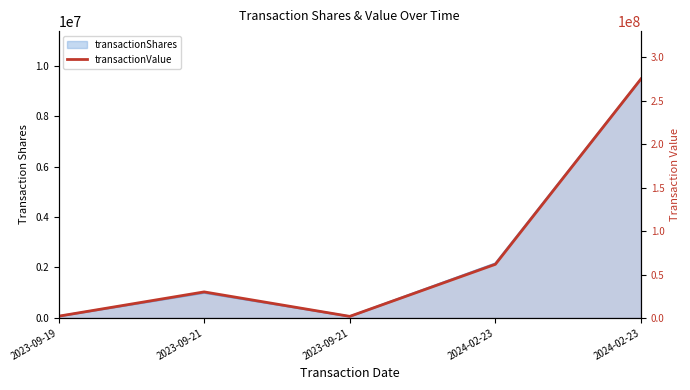

Where is the data nearest to the value 138556335?

2024-02-23